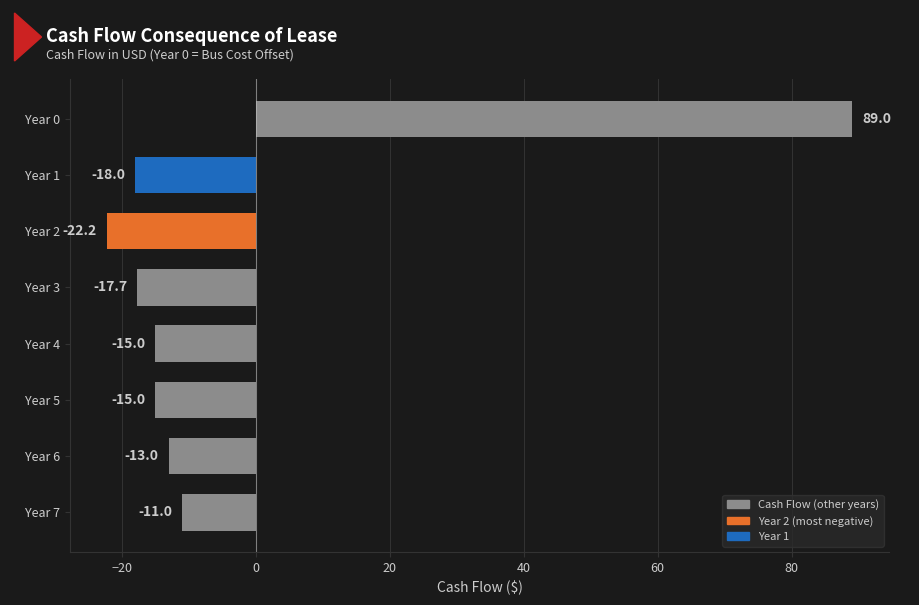

Reading bottom to top, list all the values displayed in this chart.

Year 7=-11.0	Year 6=-13.0	Year 5=-15.0	Year 4=-15.0	Year 3=-17.7	Year 2=-22.2	Year 1=-18.0	Year 0=89.0